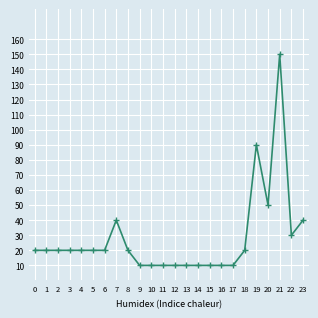

Reading left to right, extract all data points from this chart.

0=20	1=20	2=20	3=20	4=20	5=20	6=20	7=40	8=20	9=10	10=10	11=10	12=10	13=10	14=10	15=10	16=10	17=10	18=20	19=90	20=50	21=150	22=30	23=40